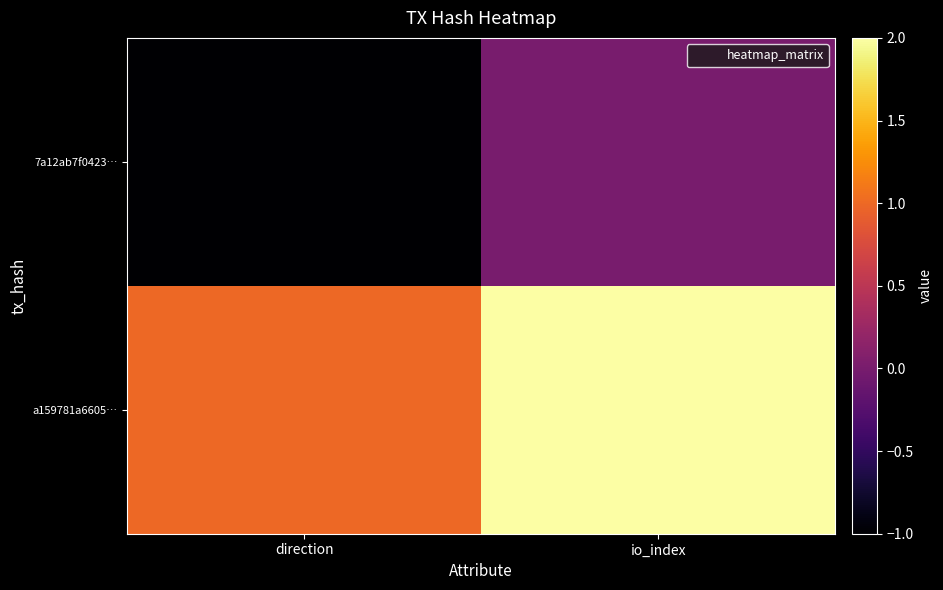

Which series has the largest total across all categories?

a159781a6605…